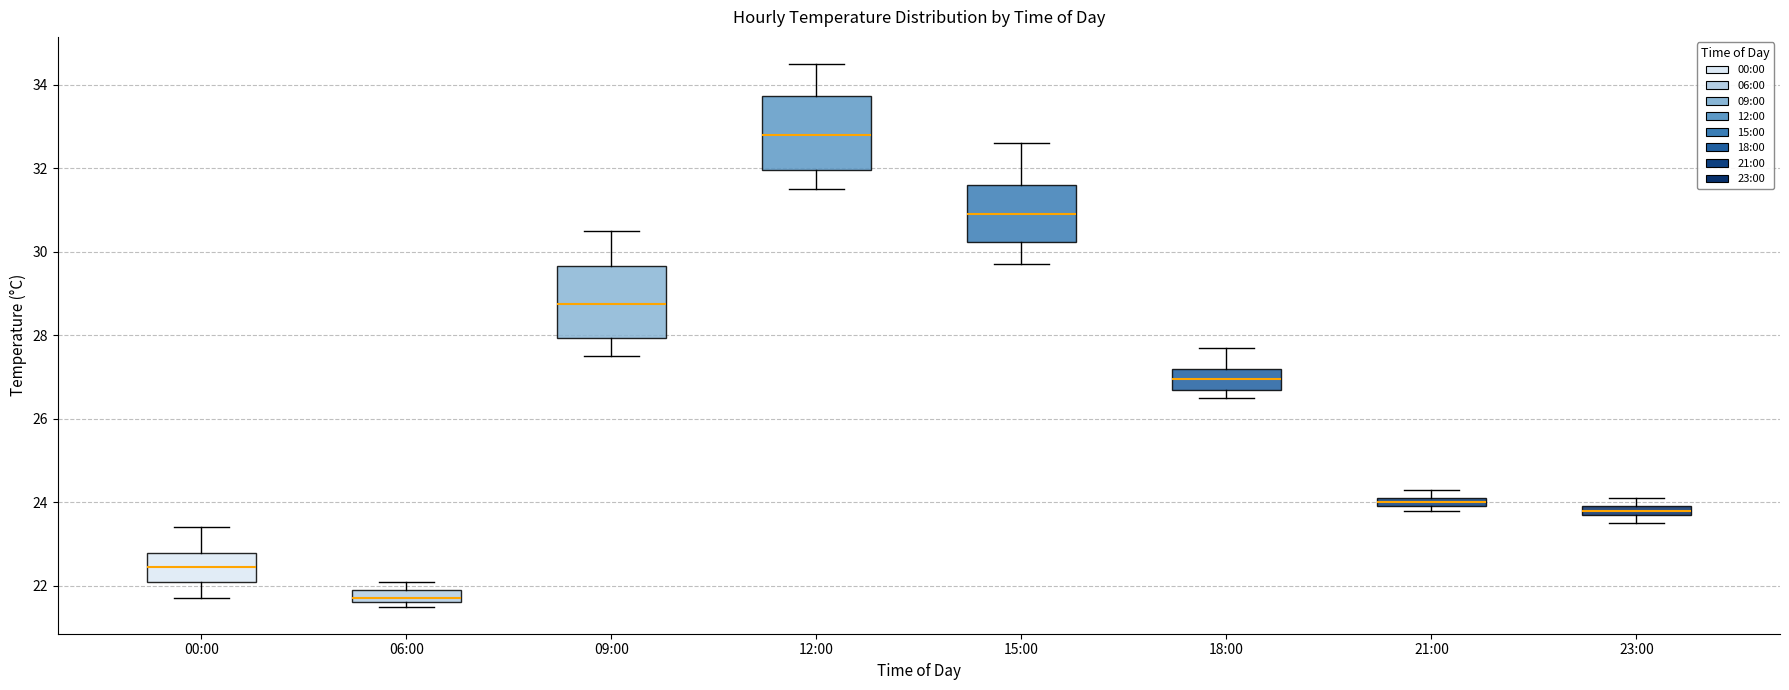

Where is the upper edge of the box for 18:00 on the y-axis? The values are not printed on the chart, so give them approximately, as read against the axis.

27.2